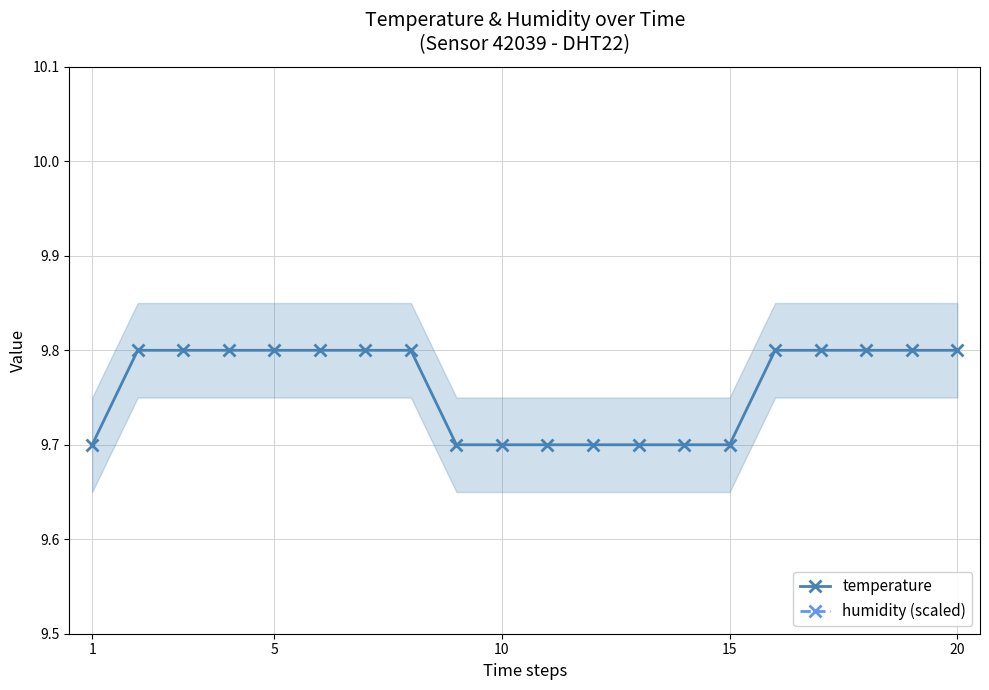

True or false: humidity (scaled) and temperature intersect in this chart.

False